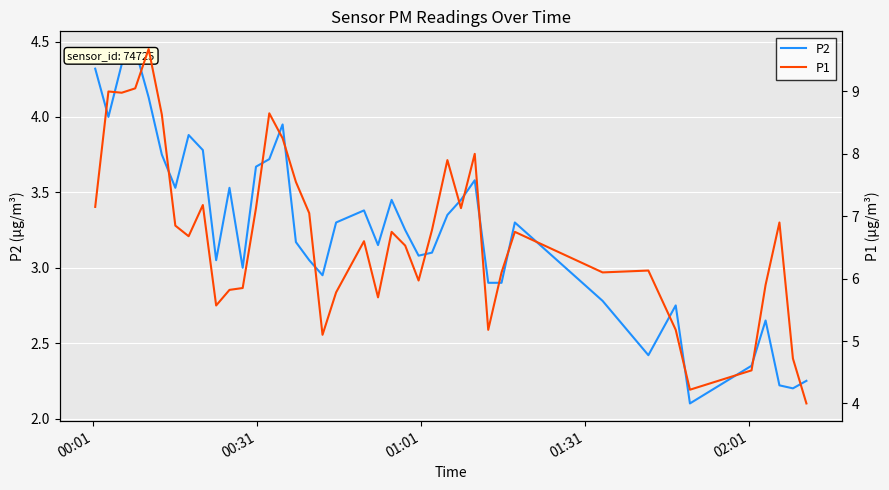

Reading right to left, list all the values displayed in this chart.

P2: 2.2	2.2	2.2	2.6	2.4	2.1	2.8	2.4	2.8	3.3	2.9	2.9	3.6	3.5	3.4	3.1	3.1	3.2	3.5	3.1	3.4	3.3	3.0	3.0	3.2	4.0	3.7	3.7	3.0	3.5	3.0	3.8	3.9	3.5	3.8	4.1	4.5	4.3	4.0	4.3
P1: 4.0	4.7	6.9	5.9	4.5	4.2	5.2	6.1	6.1	6.8	6.1	5.2	8.0	7.1	7.9	6.8	6.0	6.5	6.8	5.7	6.6	5.8	5.1	7.0	7.5	8.2	8.7	7.1	5.8	5.8	5.6	7.2	6.7	6.8	8.6	9.7	9.1	9.0	9.0	7.2